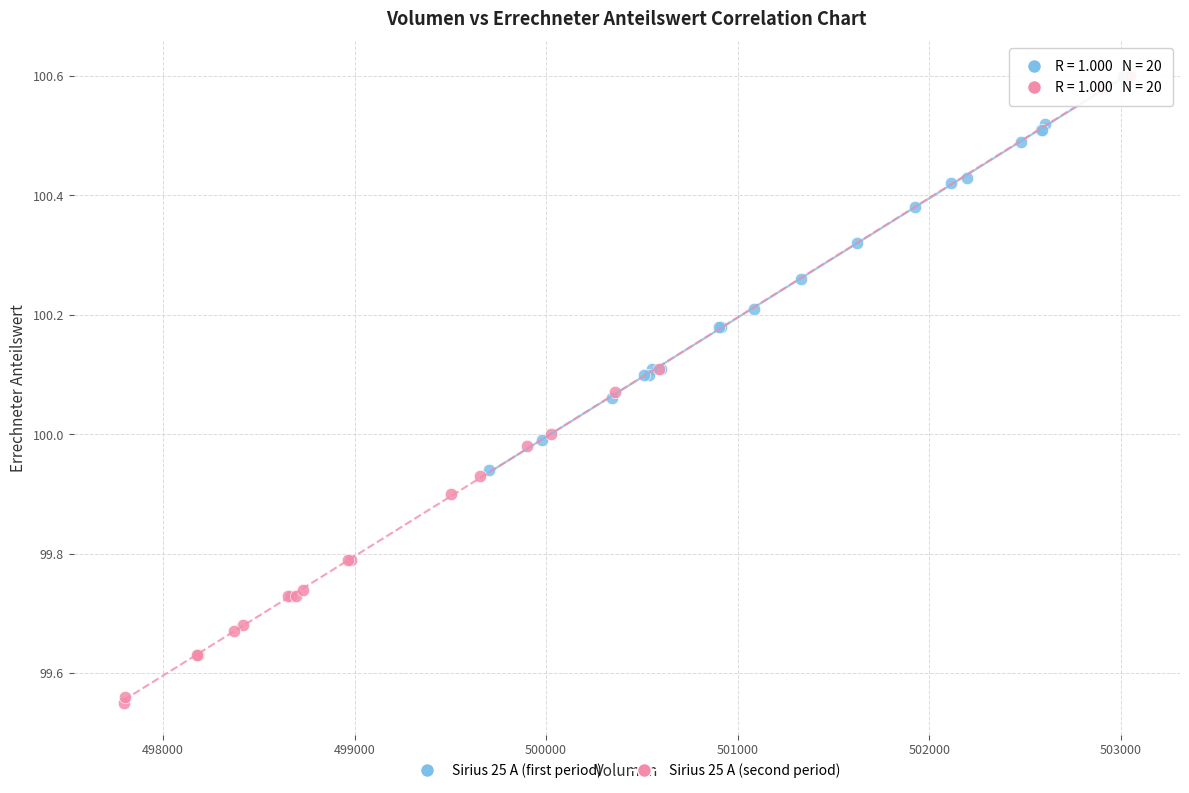

What are all the series names shown in the legend?

Sirius 25 A (first period), Sirius 25 A (second period)